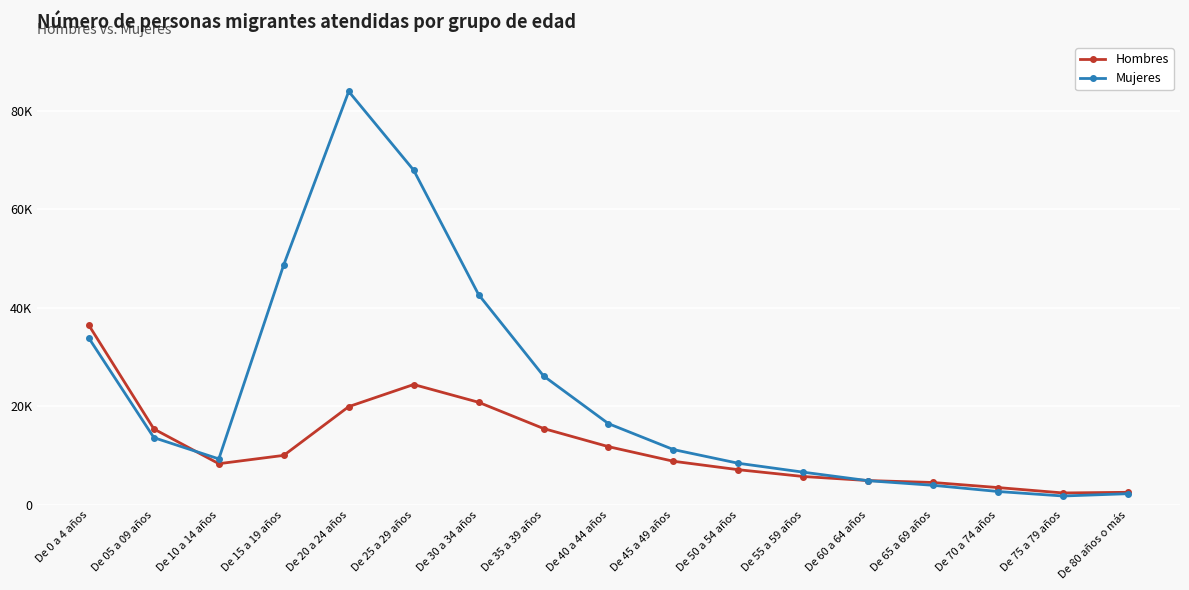

What is the label of the 8th point from the right?

De 45 a 49 años